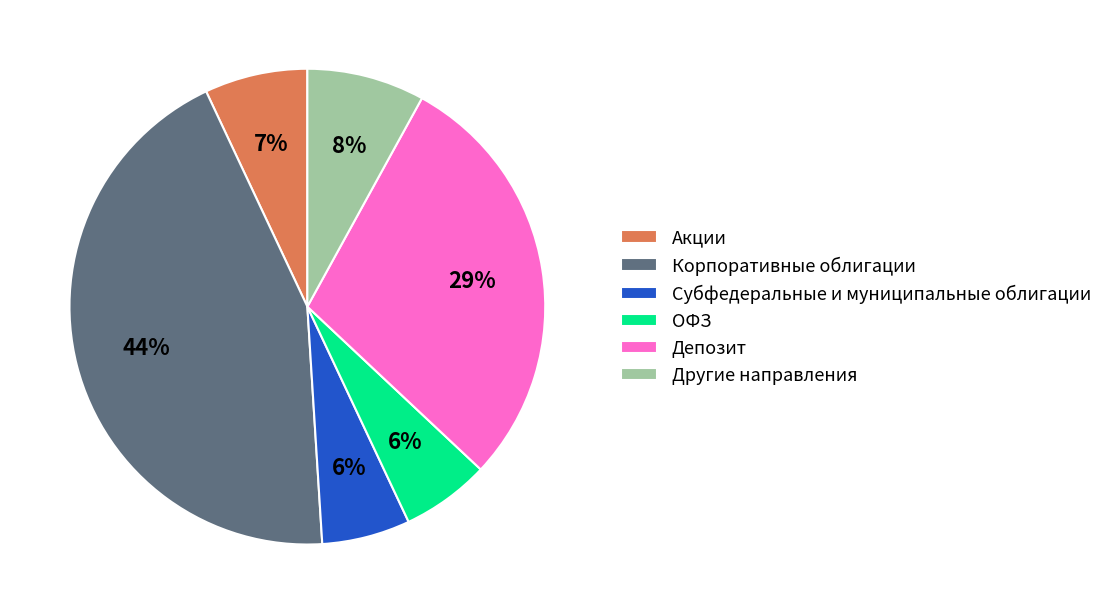

Which category has the biggest portion of the pie?

Корпоративные облигации